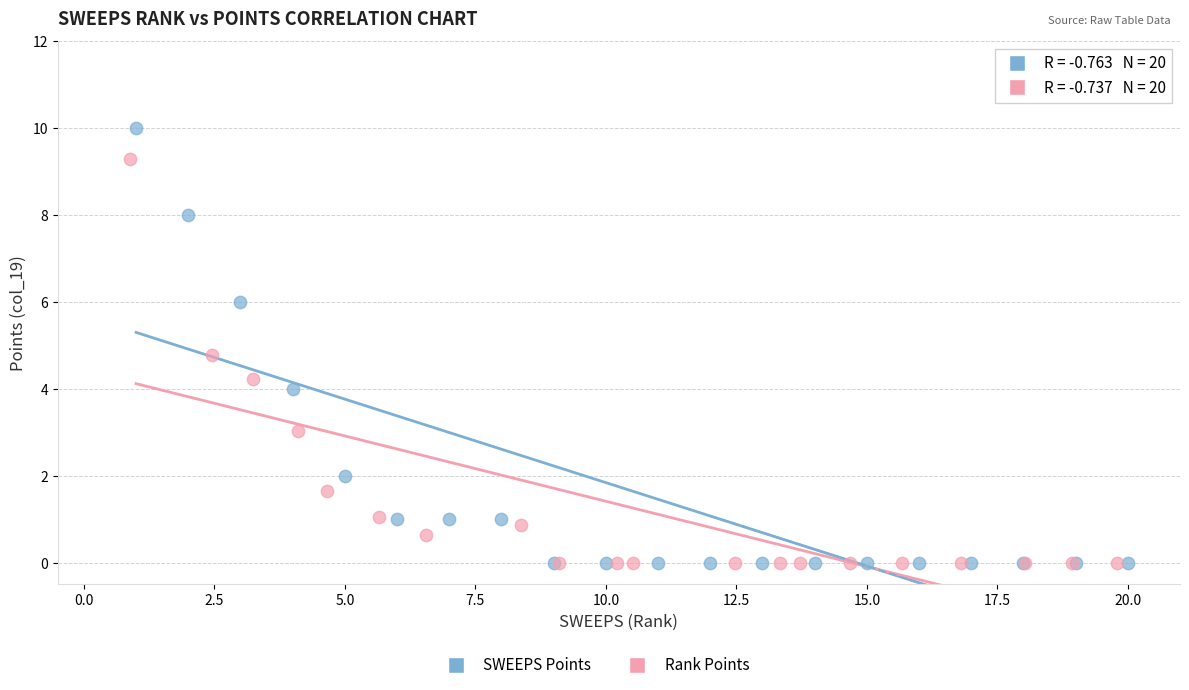

Which series contains the highest Y value?

SWEEPS Points